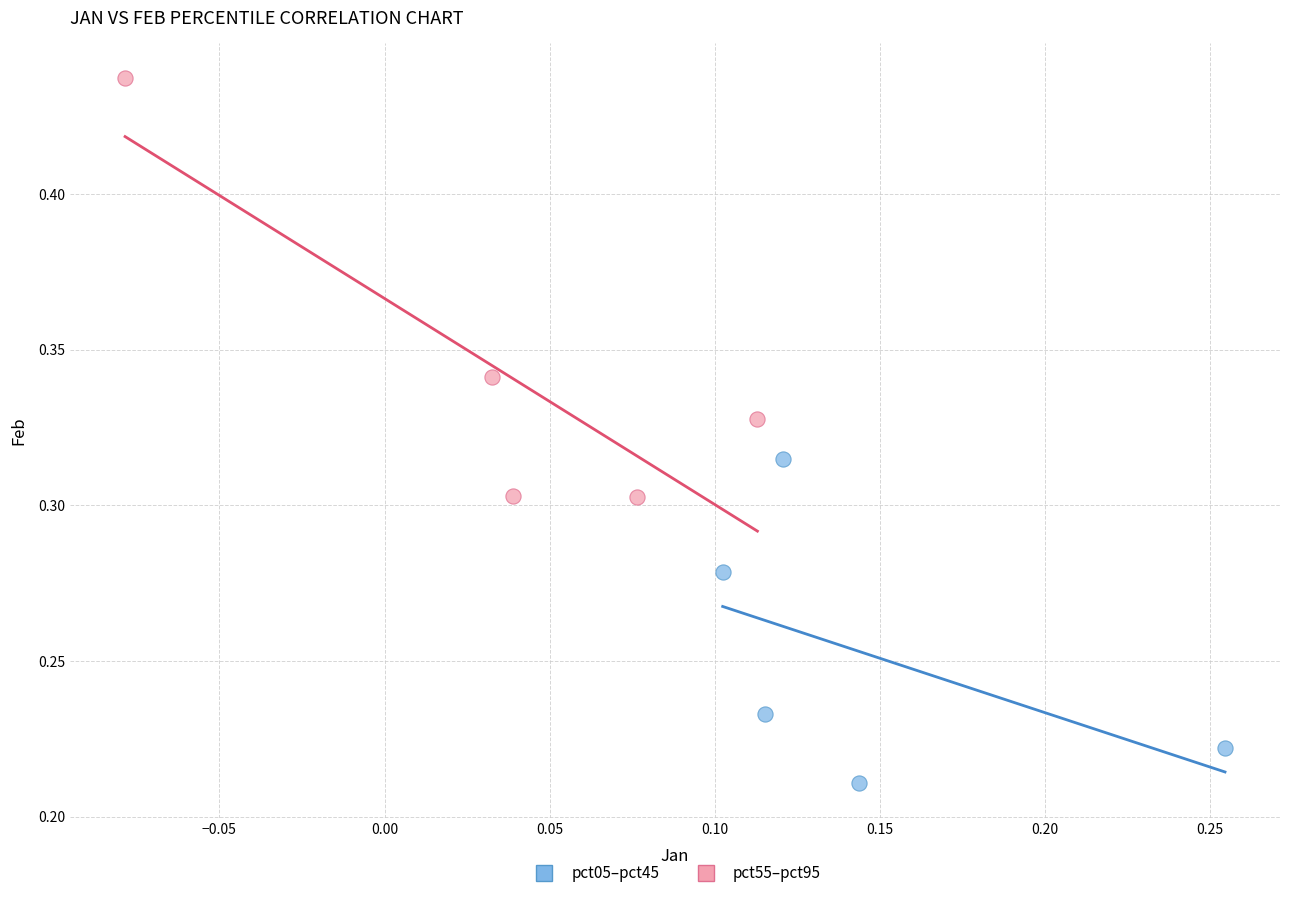

Which series contains the highest Y value?

pct55–pct95